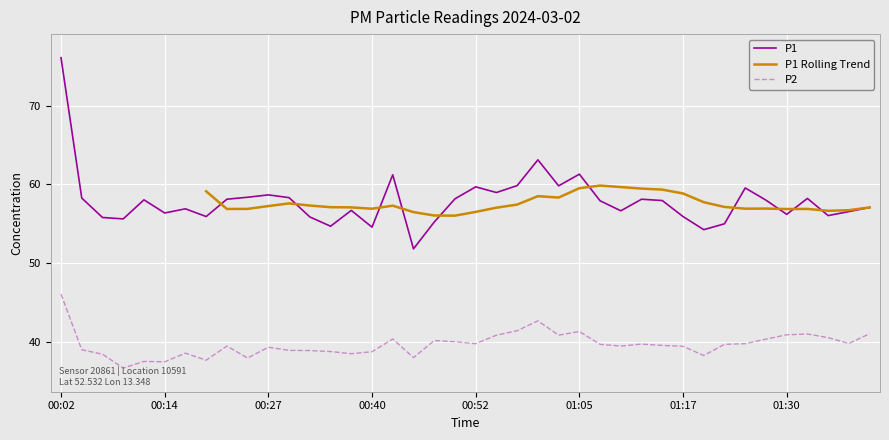

What is the minimum value shown in the chart?

36.6